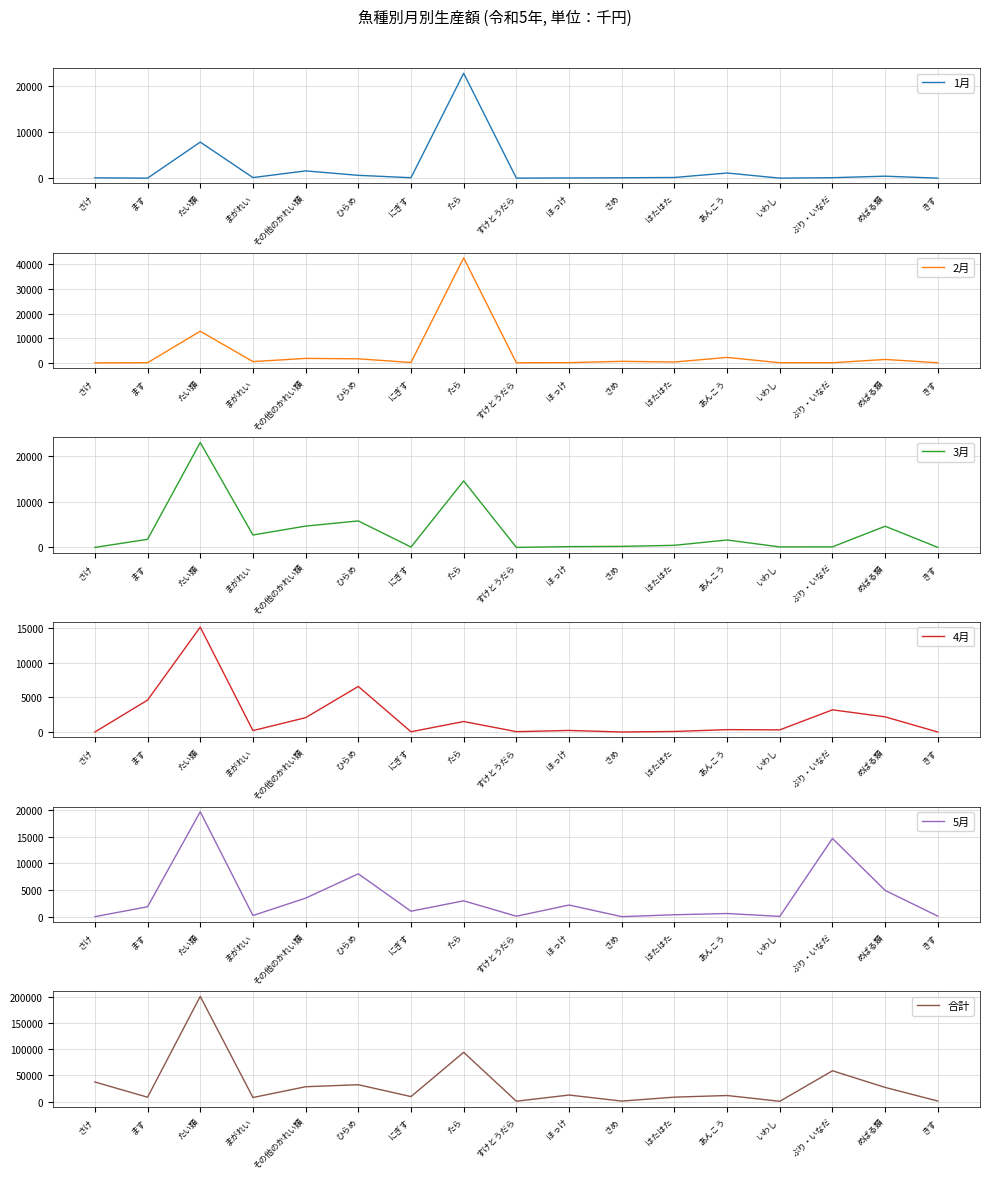

At めばる類, list the series in order from smallest to largest.

1月, 2月, 4月, 3月, 5月, 合計